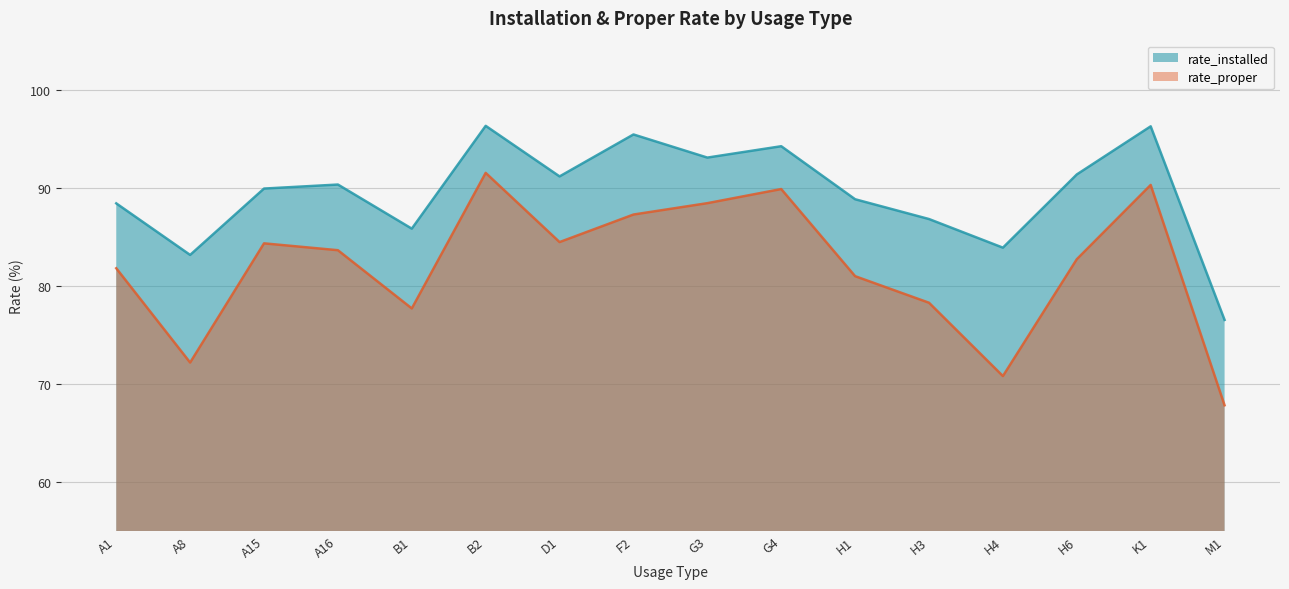

Rank the categories by rate_proper value from lowest to highest.

M1, H4, A8, B1, H3, H1, A1, H6, A16, A15, D1, F2, G3, G4, K1, B2